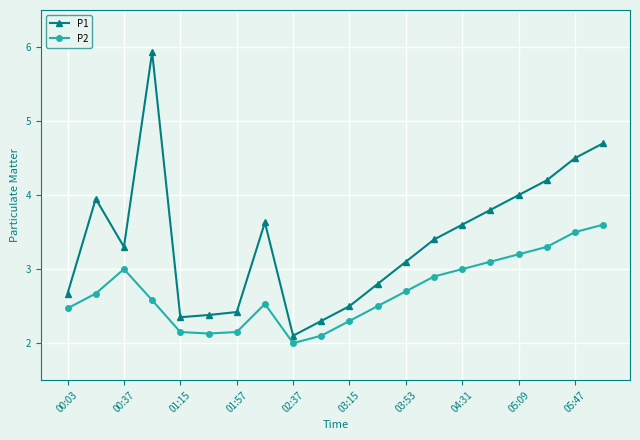

True or false: P2 and P1 cross at least once.

False